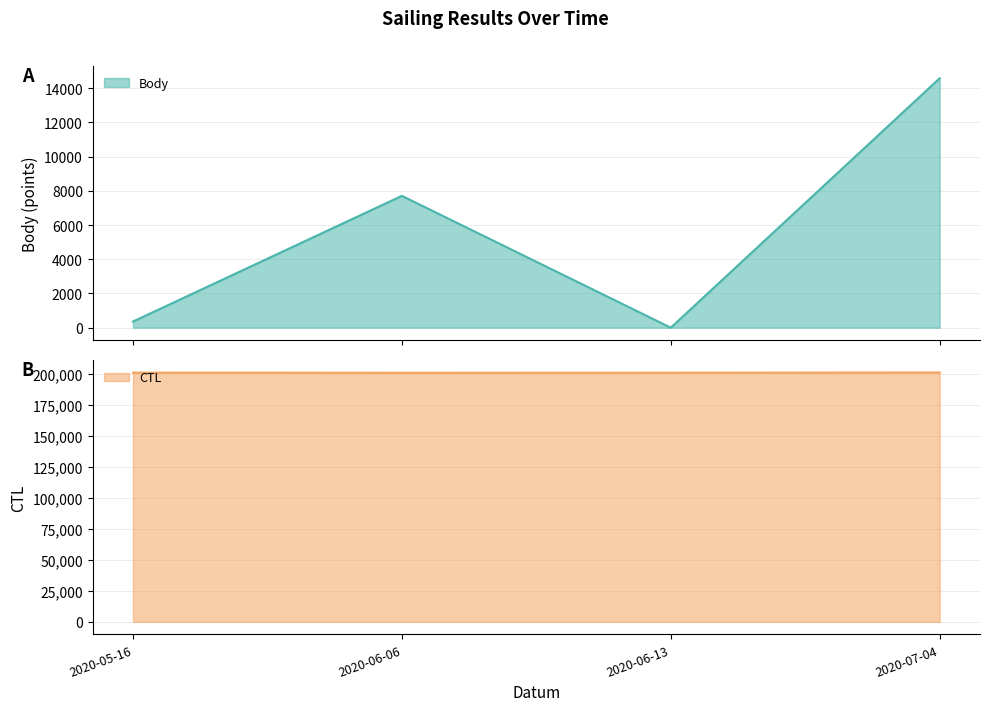

How many data points in CTL are less than 201202?

2